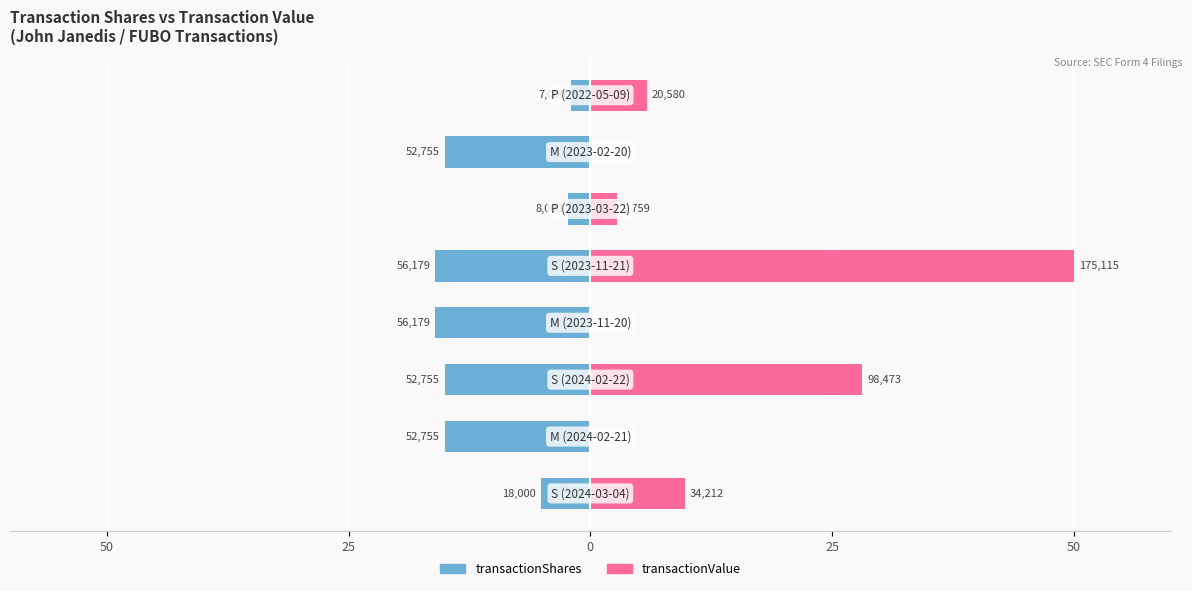

How many values in transactionValue are above zero?

5